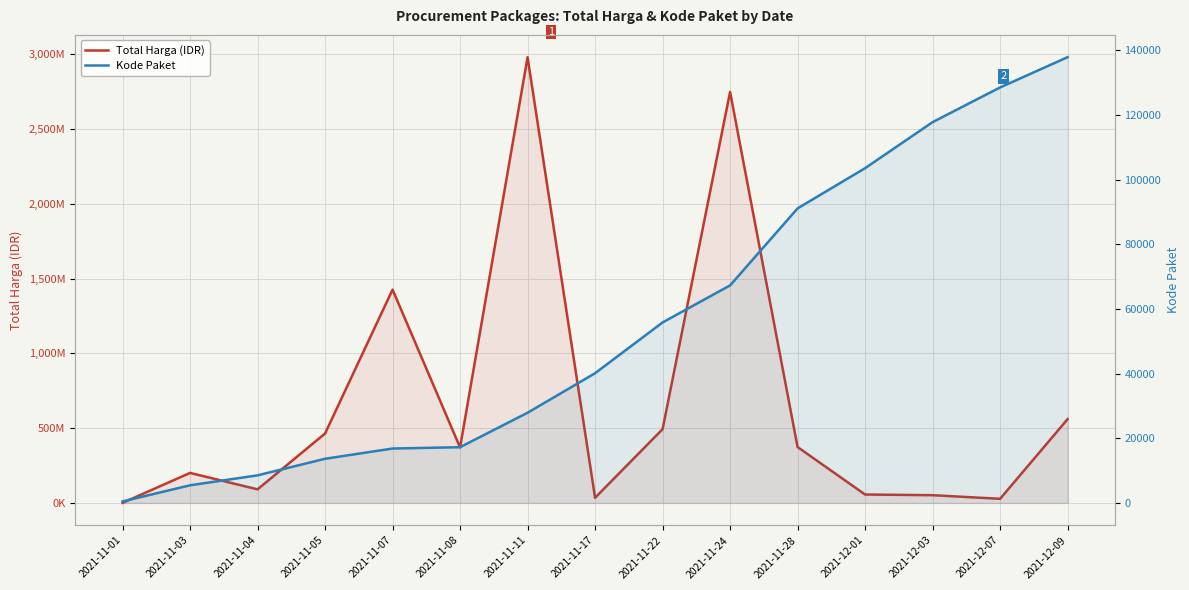

What is the value of the Total Harga (IDR) point at the 13th from the left?

51601000